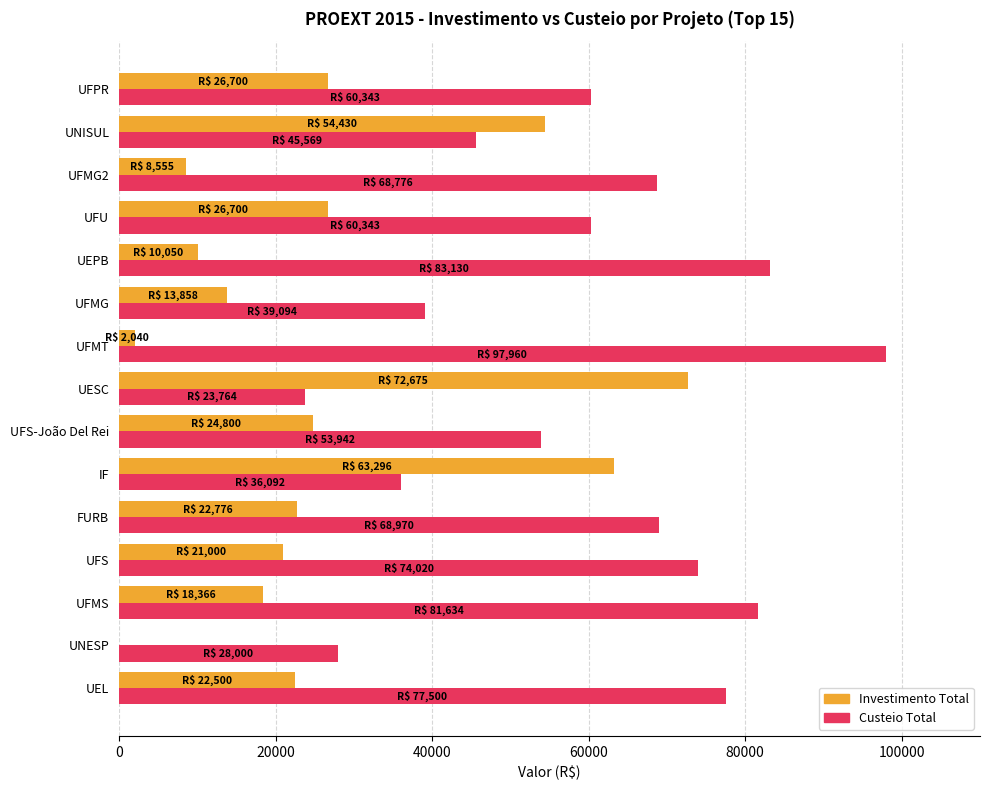

What is the maximum value for Investimento Total?

72675.0